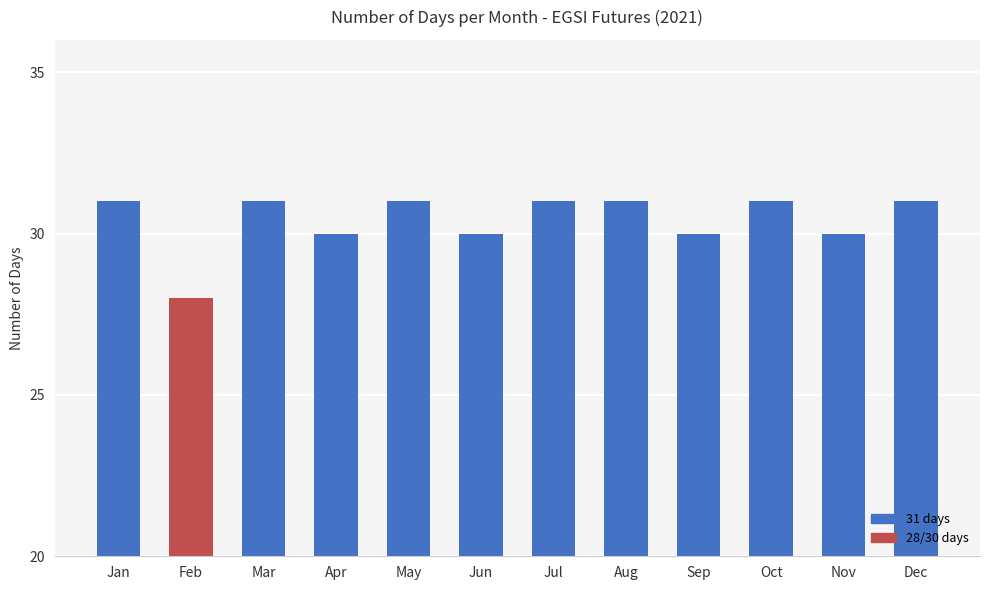

What value does the data have at Mar?

31